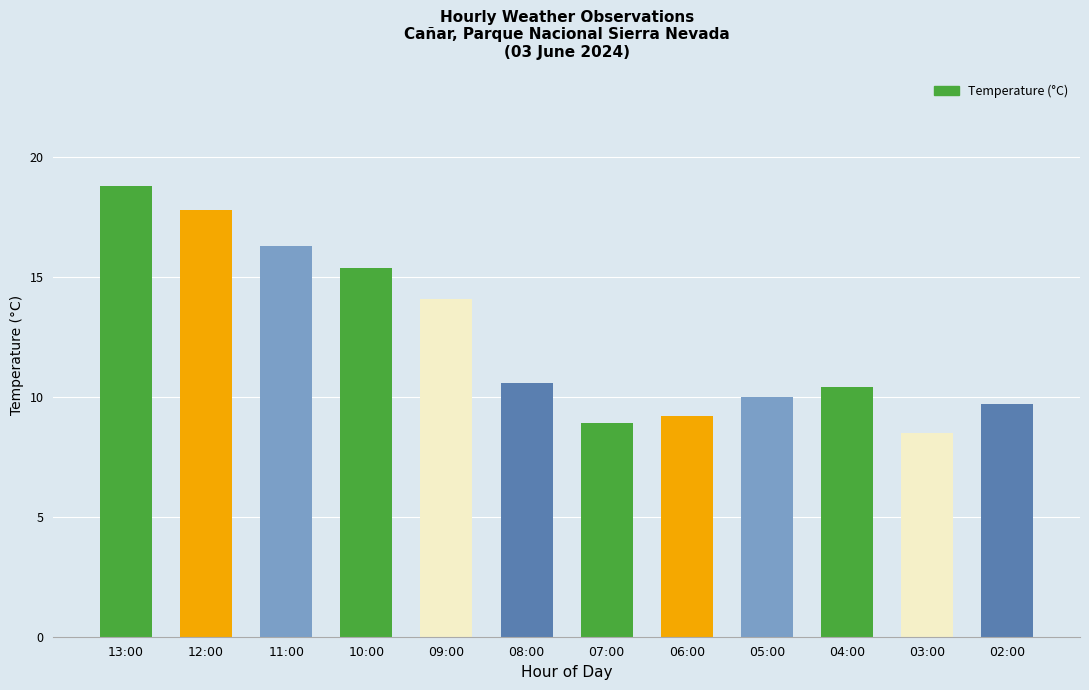

List the labels in order of value, smallest first.

03:00, 07:00, 06:00, 02:00, 05:00, 04:00, 08:00, 09:00, 10:00, 11:00, 12:00, 13:00